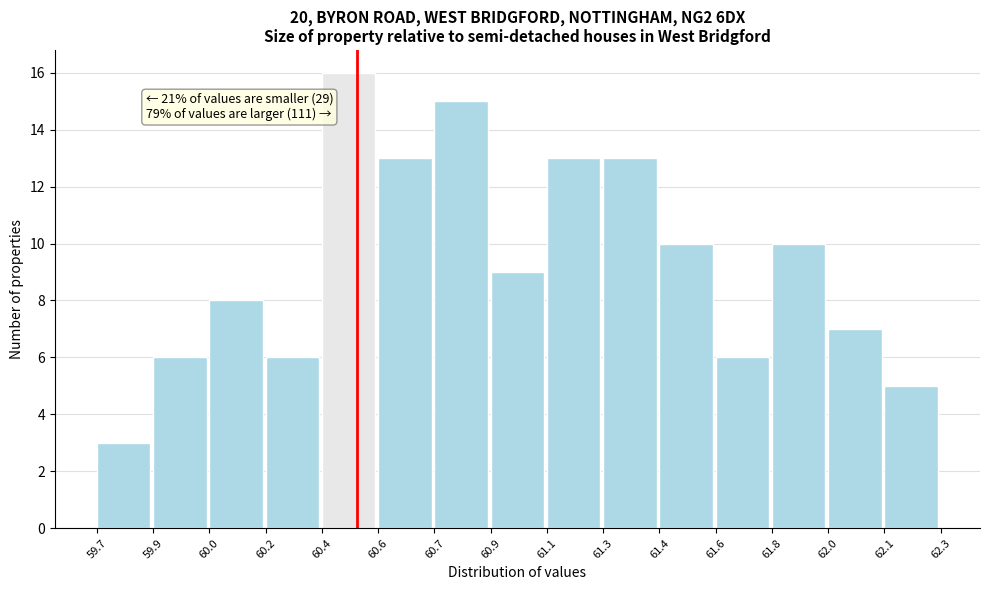

Reading right to left, what are all the values shown in this chart?

62.1=5	62.0=7	61.8=10	61.6=6	61.4=10	61.3=13	61.1=13	60.9=9	60.7=15	60.6=13	60.4=16	60.2=6	60.0=8	59.9=6	59.7=3